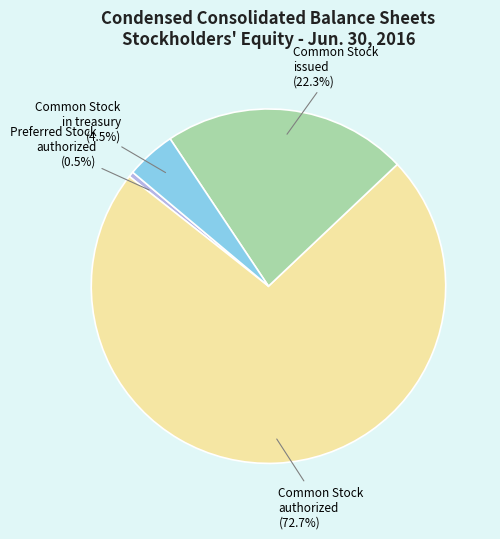

Rank the categories by value from highest to lowest.

Common Stock authorized (72.7%), Common Stock issued (22.3%), Common Stock in treasury (4.5%), Preferred Stock authorized (0.5%)